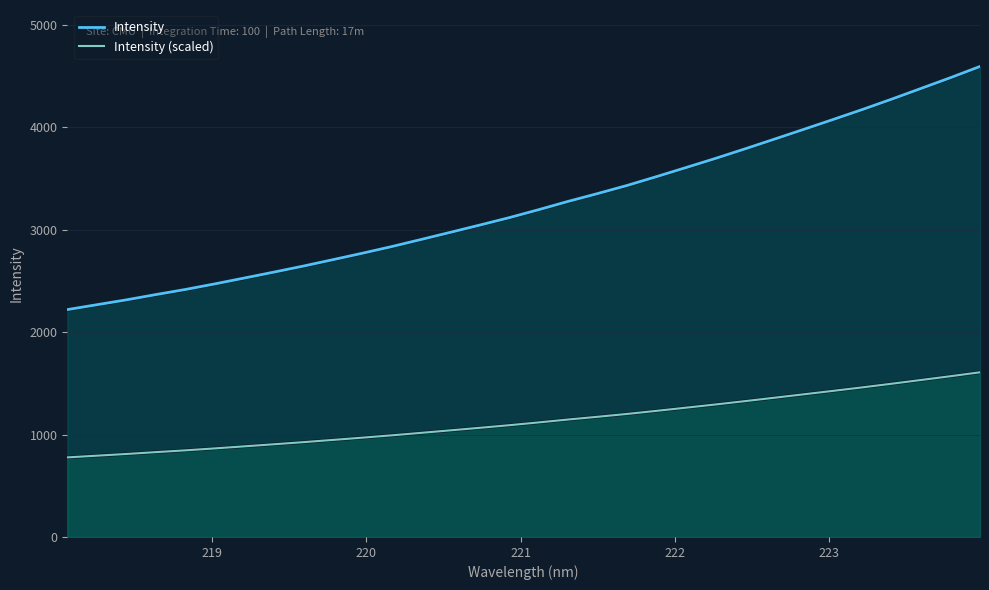

What is the difference between the maximum and minimum values in the Intensity series?

2374.0